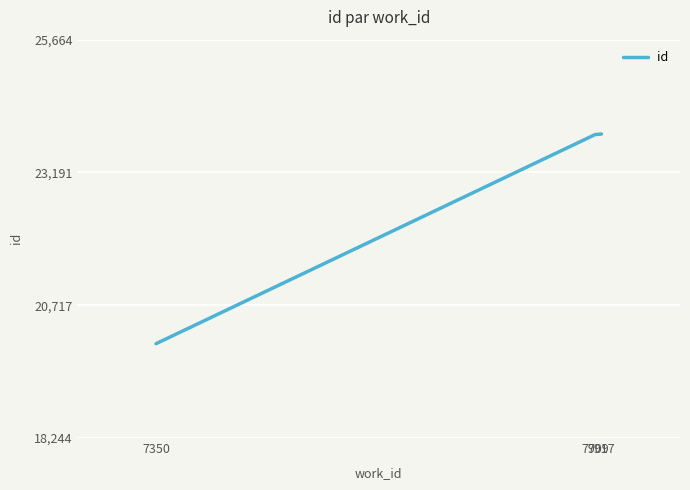

What is the difference between the maximum and minimum values?

3905